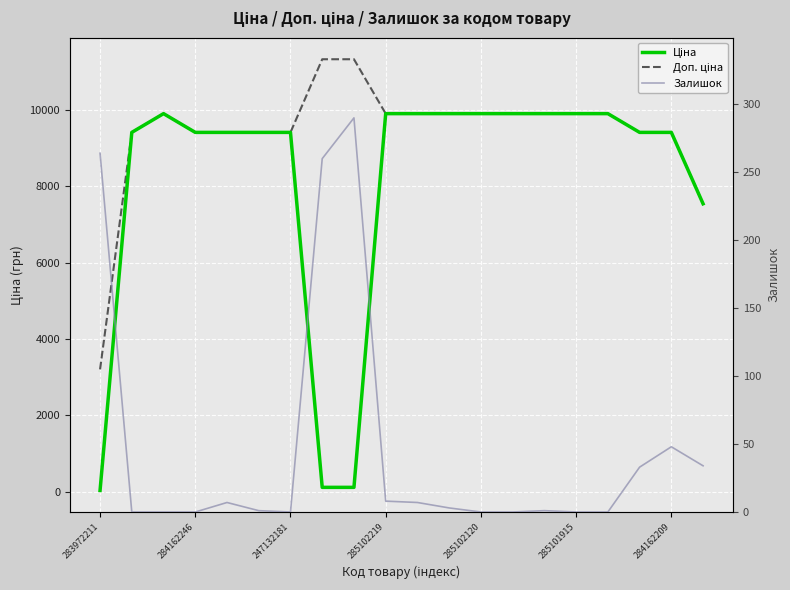

The Ціна series shows 9908.5 at 16. True or false?

True